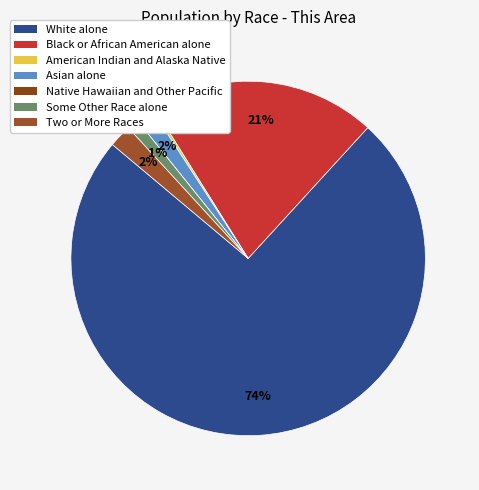

Combined, what portion of the pie is Native Hawaiian and Other Pacific and Asian alone?

1.6%